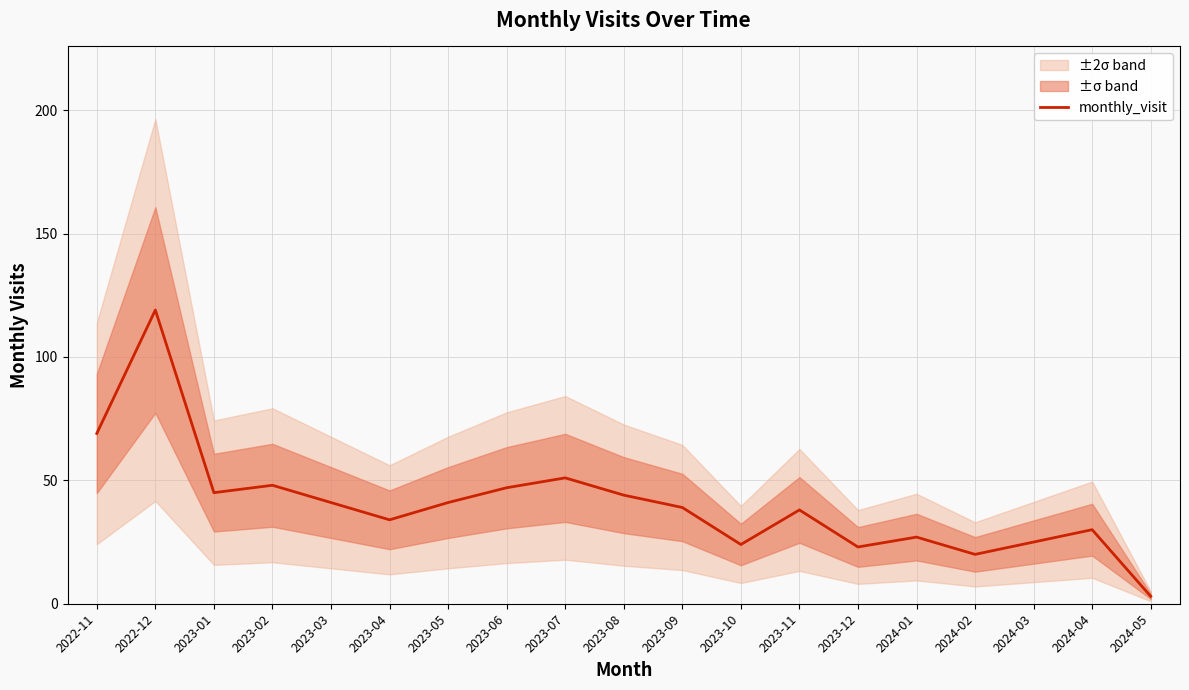

Reading right to left, extract all data points from this chart.

2024-05=3	2024-04=30	2024-03=25	2024-02=20	2024-01=27	2023-12=23	2023-11=38	2023-10=24	2023-09=39	2023-08=44	2023-07=51	2023-06=47	2023-05=41	2023-04=34	2023-03=41	2023-02=48	2023-01=45	2022-12=119	2022-11=69